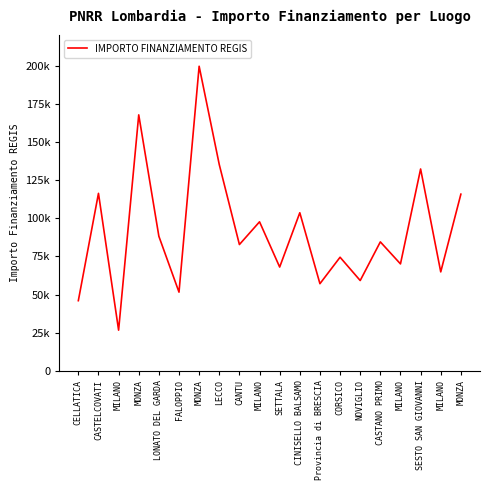

What is the difference between the second highest and second lowest values?

121680.3